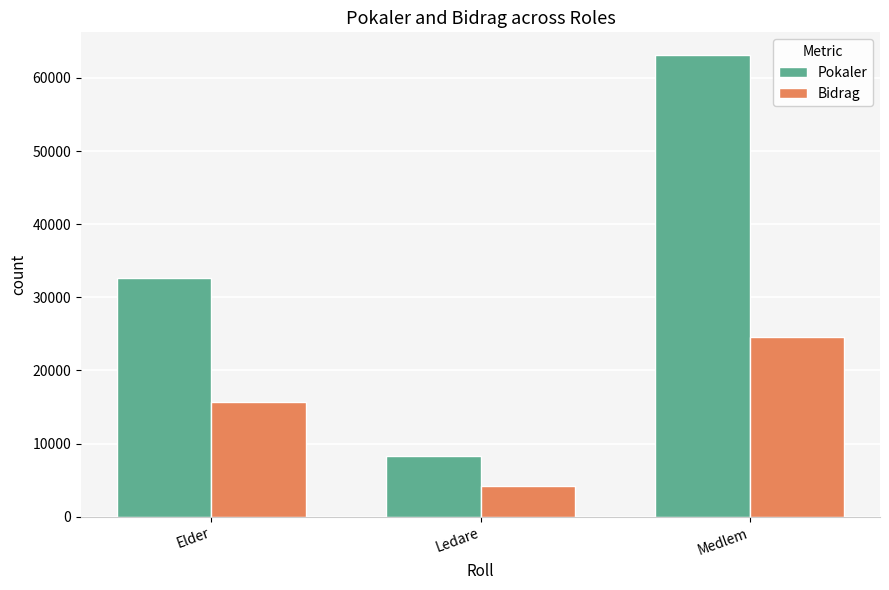

Are the bars grouped side by side (vs. stacked)?

Yes